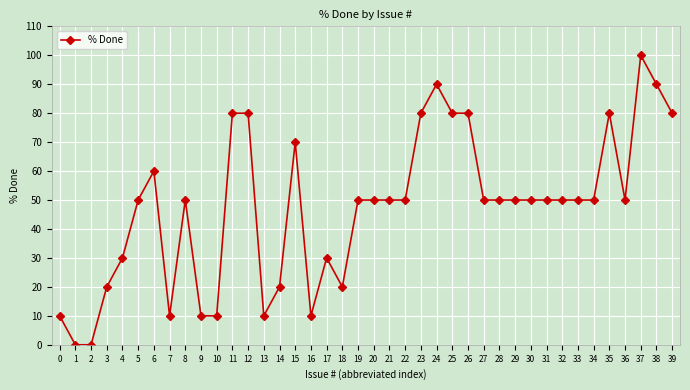

What is the change in value from 0 to 29?

+40